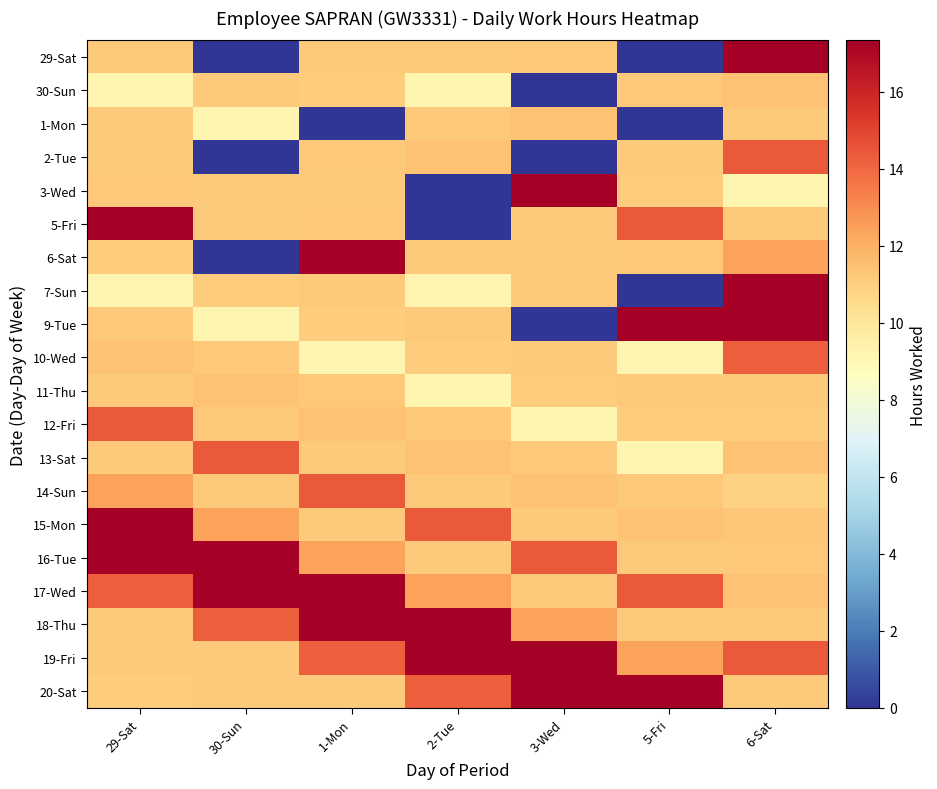

Which series has the largest range (max minus min)?

29-Sat